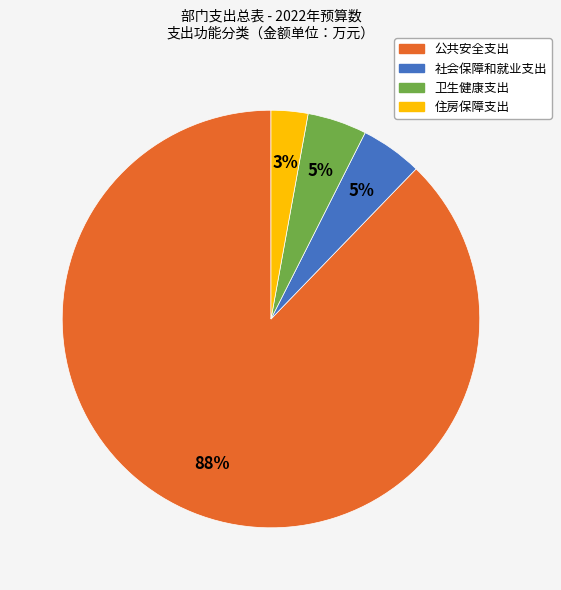

Between 社会保障和就业支出 and 住房保障支出, which is larger?

社会保障和就业支出